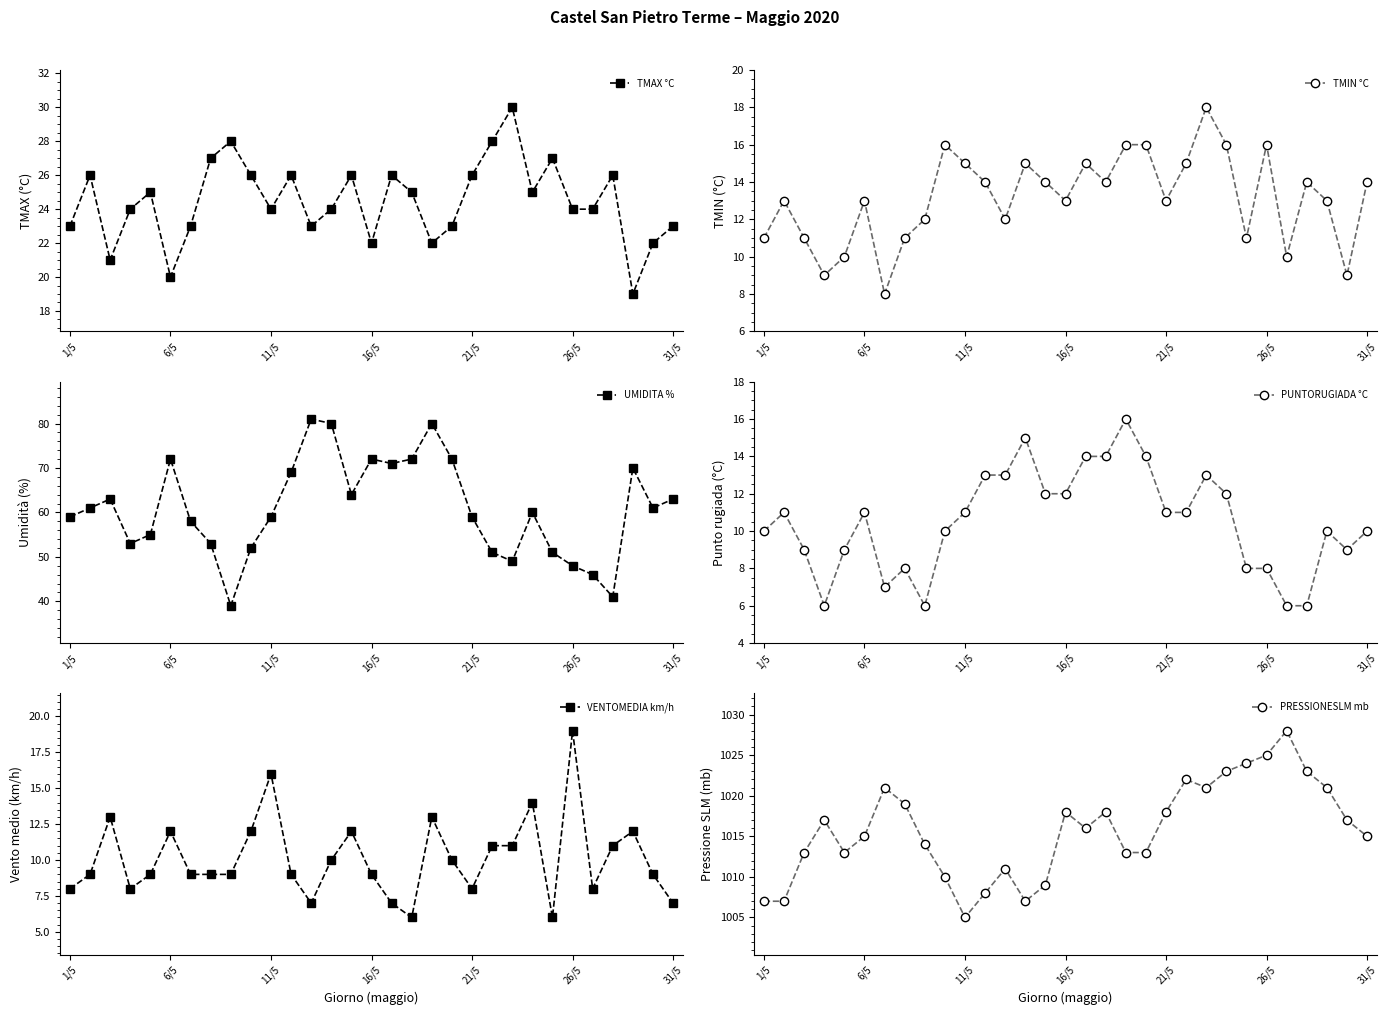

Reading left to right, extract all data points from this chart.

TMAX °C: 23	26	21	24	25	20	23	27	28	26	24	26	23	24	26	22	26	25	22	23	26	28	30	25	27	24	24	26	19	22	23
TMIN °C: 11	13	11	9	10	13	8	11	12	16	15	14	12	15	14	13	15	14	16	16	13	15	18	16	11	16	10	14	13	9	14
UMIDITA %: 59	61	63	53	55	72	58	53	39	52	59	69	81	80	64	72	71	72	80	72	59	51	49	60	51	48	46	41	70	61	63
PUNTORUGIADA °C: 10	11	9	6	9	11	7	8	6	10	11	13	13	15	12	12	14	14	16	14	11	11	13	12	8	8	6	6	10	9	10
VENTOMEDIA km/h: 8	9	13	8	9	12	9	9	9	12	16	9	7	10	12	9	7	6	13	10	8	11	11	14	6	19	8	11	12	9	7
PRESSIONESLM mb: 1007	1007	1013	1017	1013	1015	1021	1019	1014	1010	1005	1008	1011	1007	1009	1018	1016	1018	1013	1013	1018	1022	1021	1023	1024	1025	1028	1023	1021	1017	1015